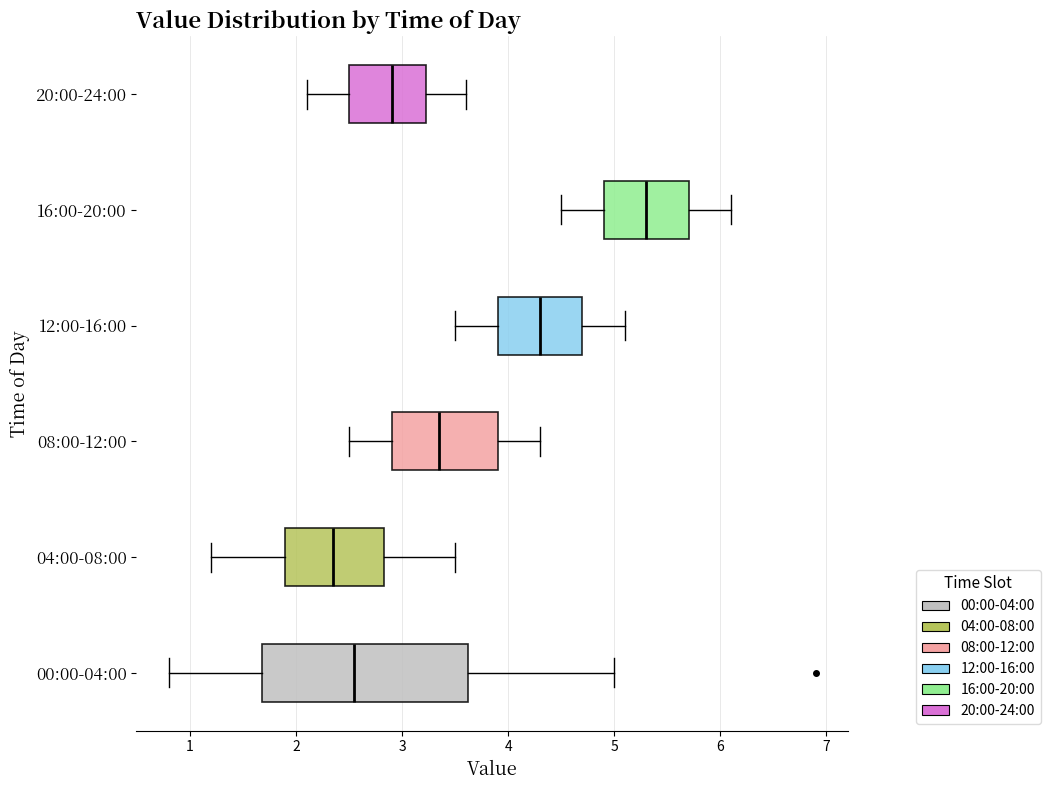

Comparing the boxes themselves (not the whiskers), which one is the widest?

00:00-04:00